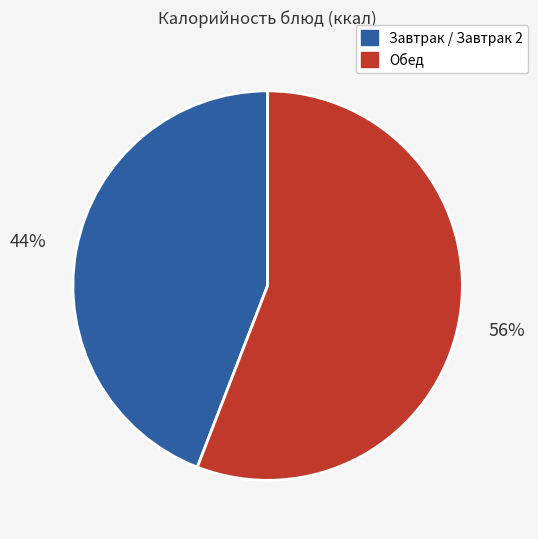

Do Завтрак / Завтрак 2 and Обед together represent more than half of the pie?

Yes